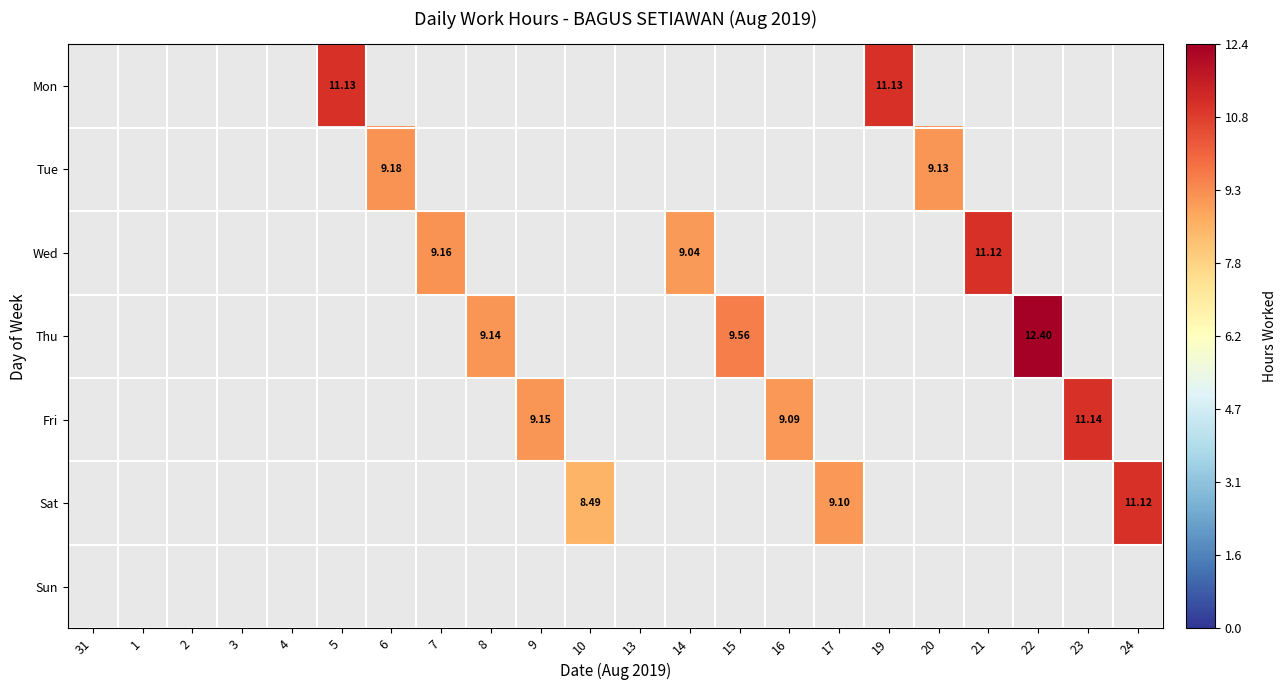

What is the sum of all Wed values?

29.3